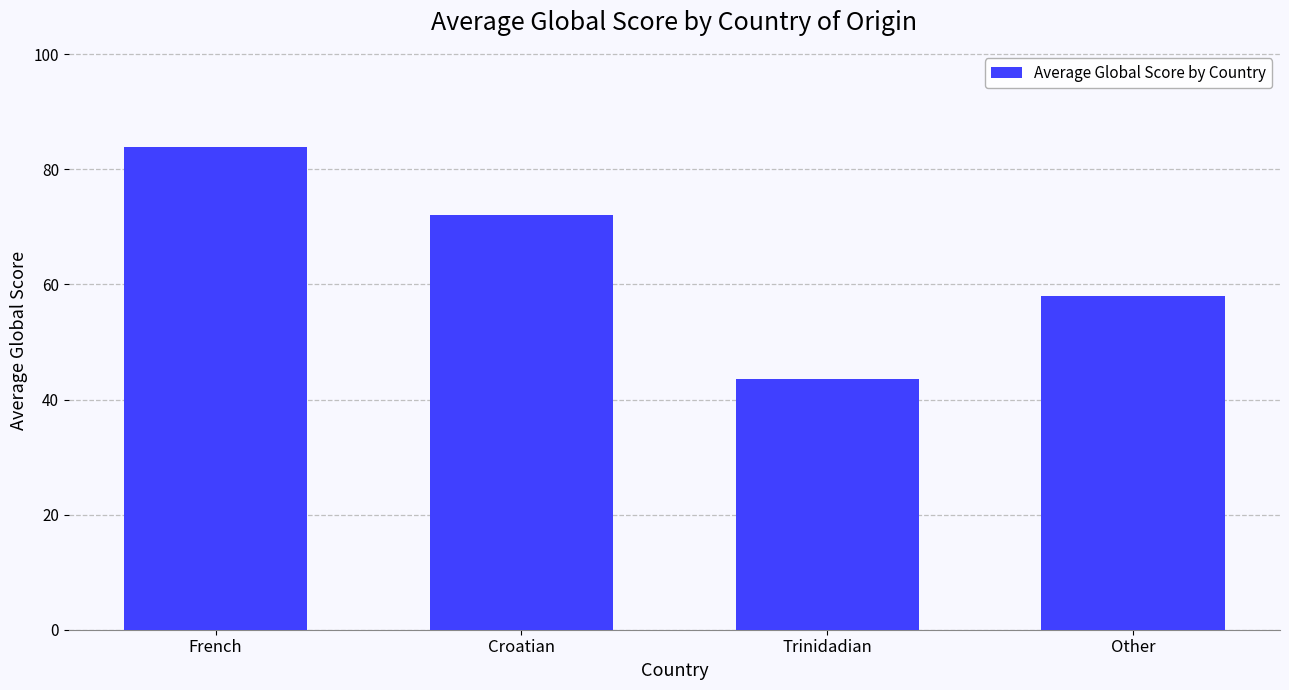

What is the minimum value shown in the chart?

43.5